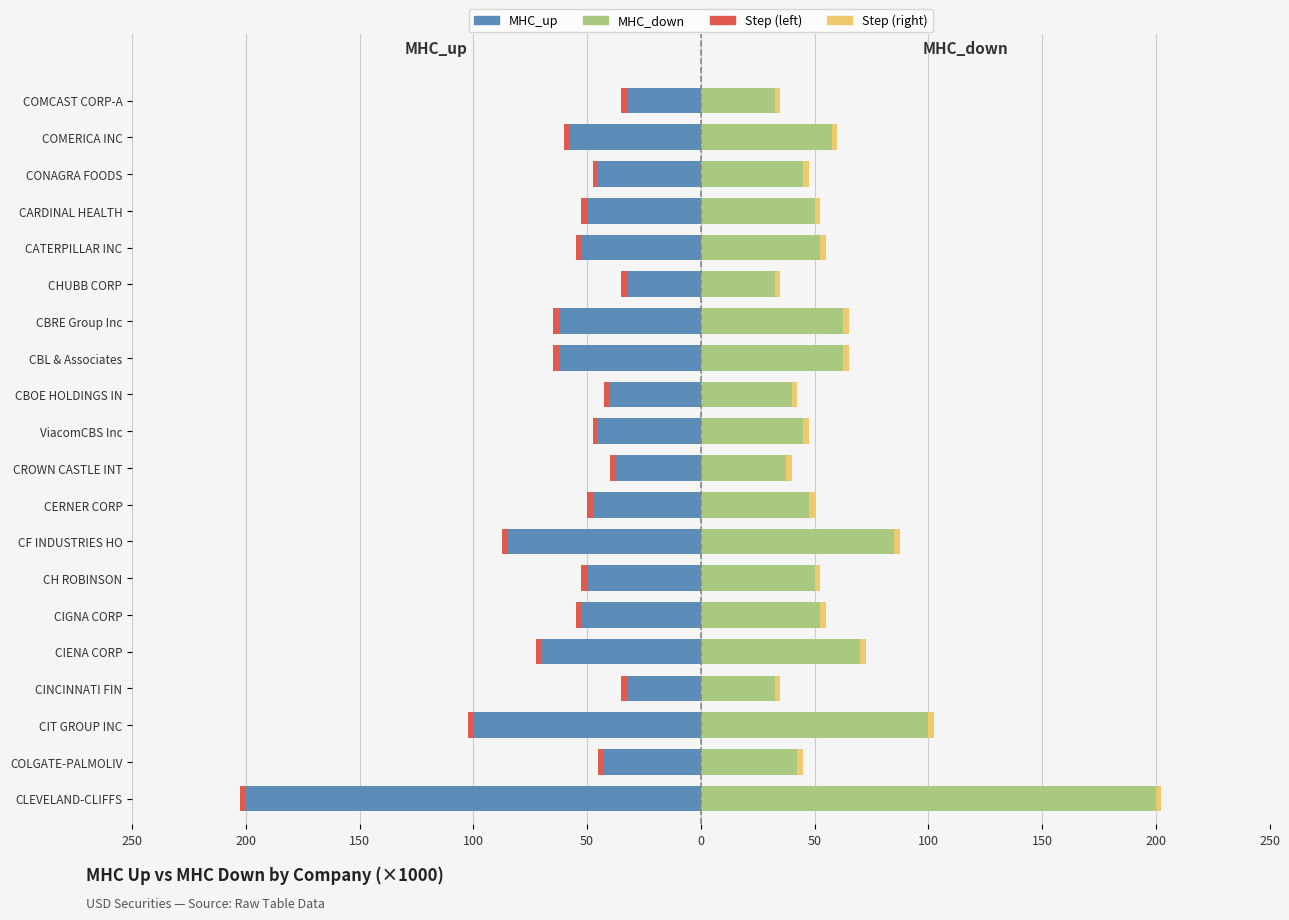

Count the number of categories in the chart.

20